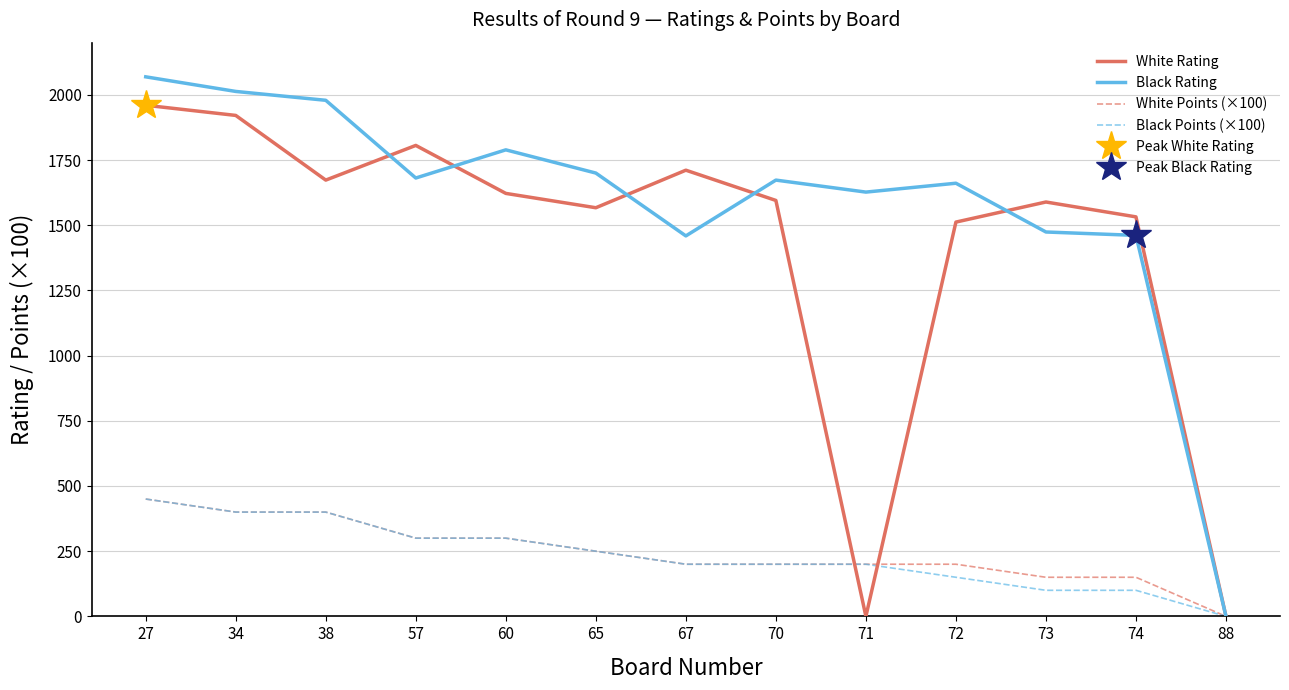

Which series changed the most between 27 and 67?

Black Rating